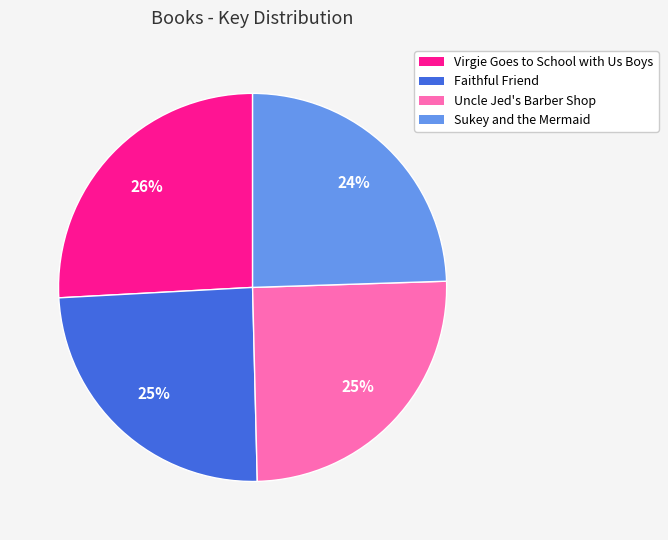

Is Sukey and the Mermaid the majority of the pie?

No